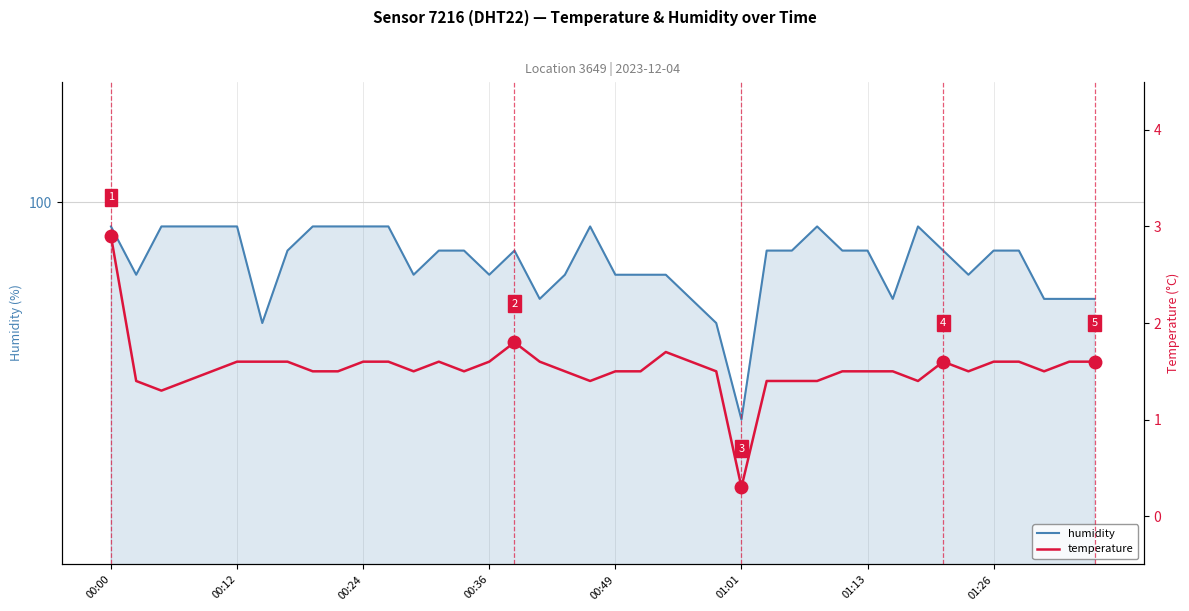

What is the minimum value for humidity?

99.1